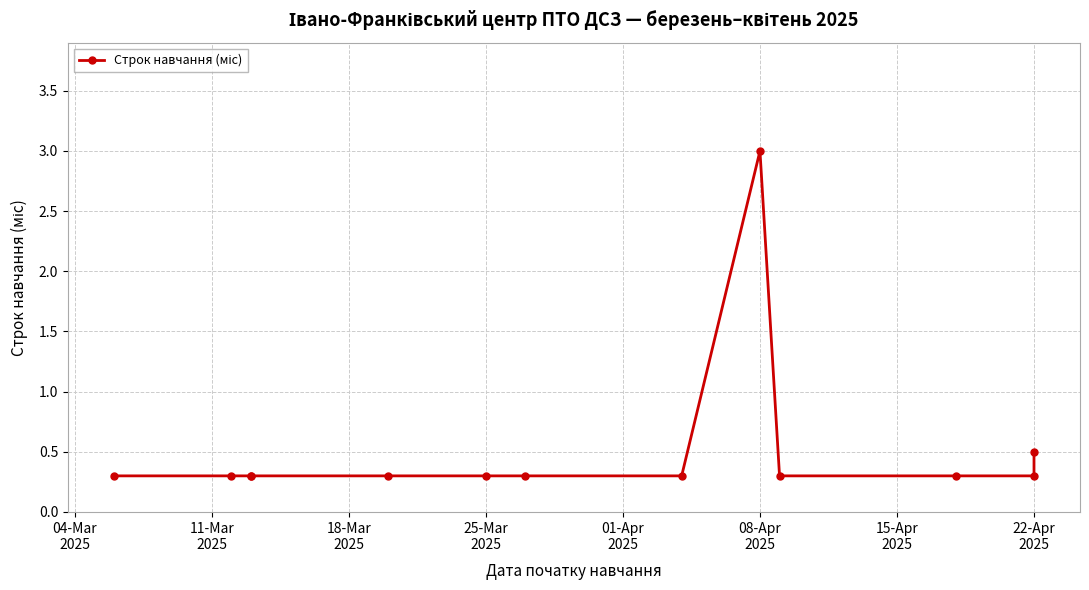

How many points are higher than both their immediate neighbors (excluding endpoints)?

1